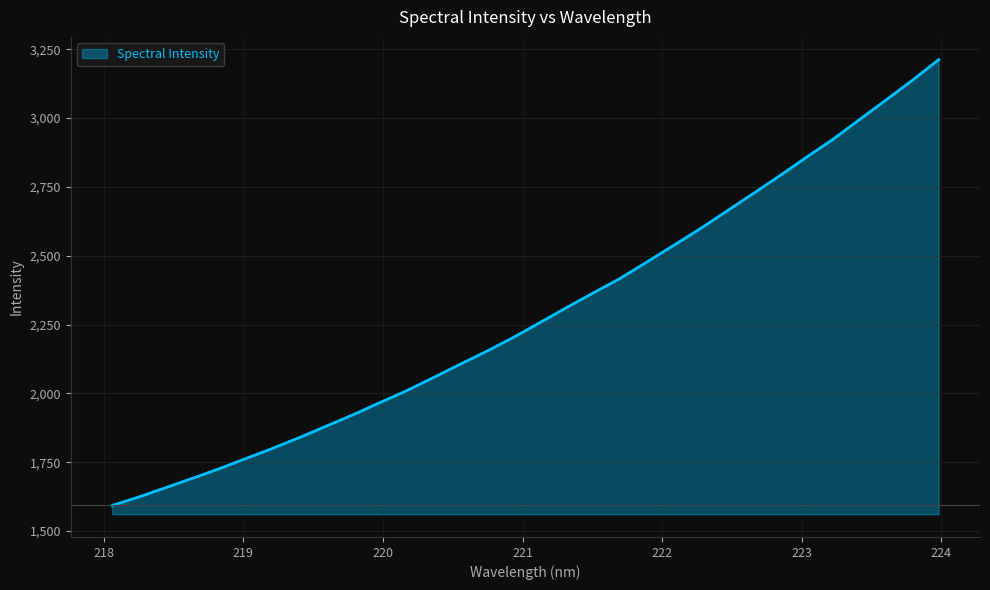

Reading left to right, list all the values displayed in this chart.

1593.0	1623.7	1657.4	1691.4	1726.0	1763.1	1800.0	1839.0	1880.2	1921.3	1965.2	2008.2	2055.5	2103.9	2151.2	2201.4	2255.3	2309.8	2363.3	2415.2	2474.6	2534.6	2595.4	2659.3	2723.7	2788.7	2855.6	2920.9	2992.8	3064.4	3136.6	3212.5